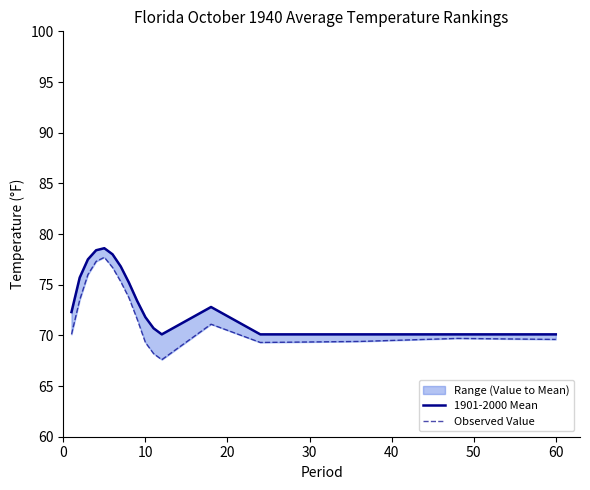

True or false: Observed Value and 1901-2000 Mean cross at least once.

False